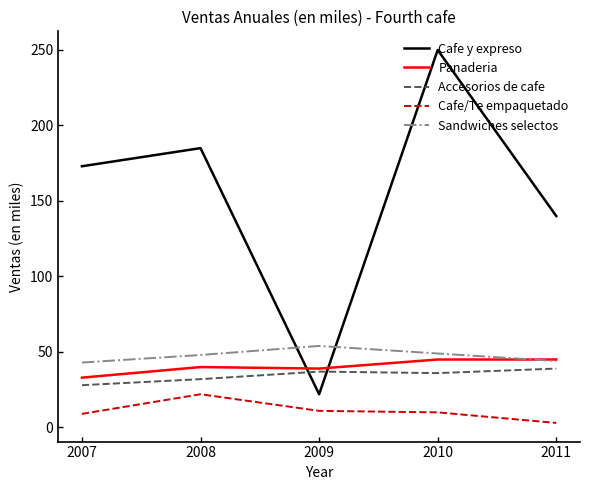

What is the sum of all Sandwiches selectos values?

238